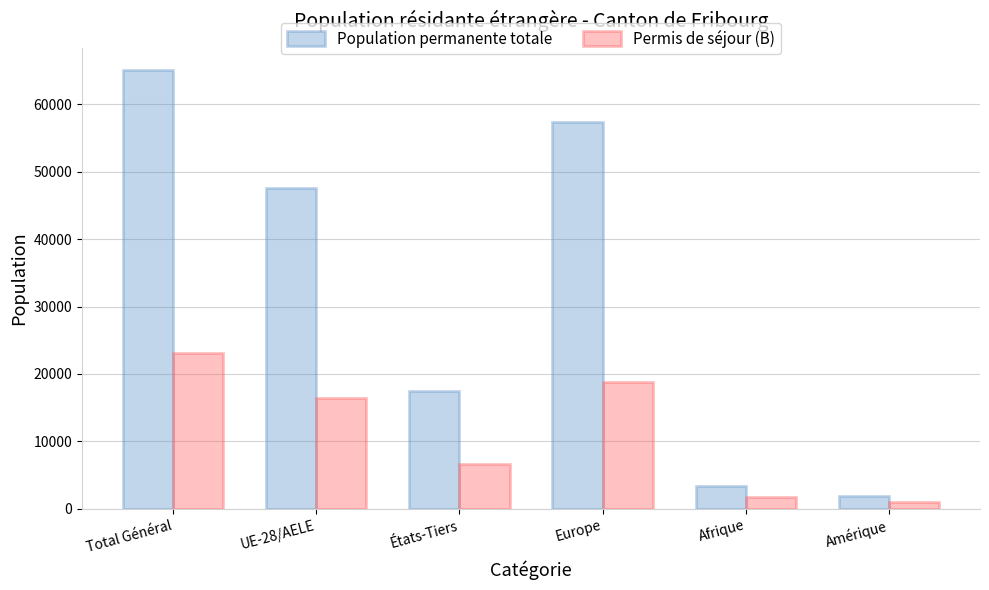

Which series has the largest range (max minus min)?

Population permanente totale